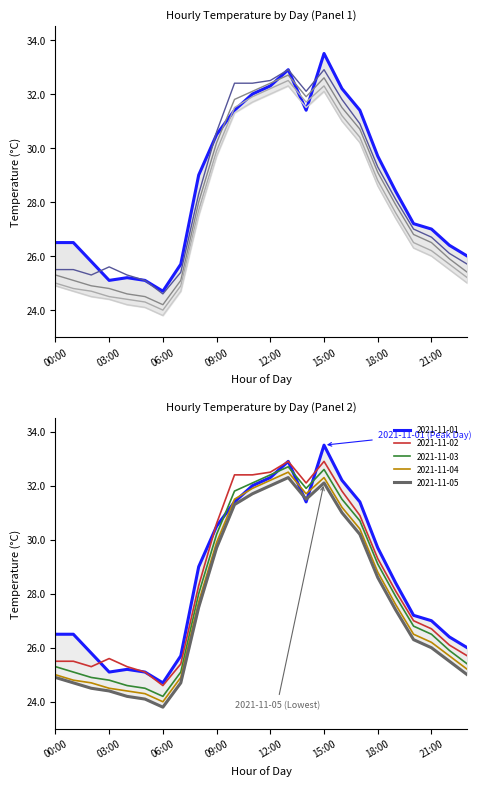

At which label is 2021-11-04 closest to 28?

08:00